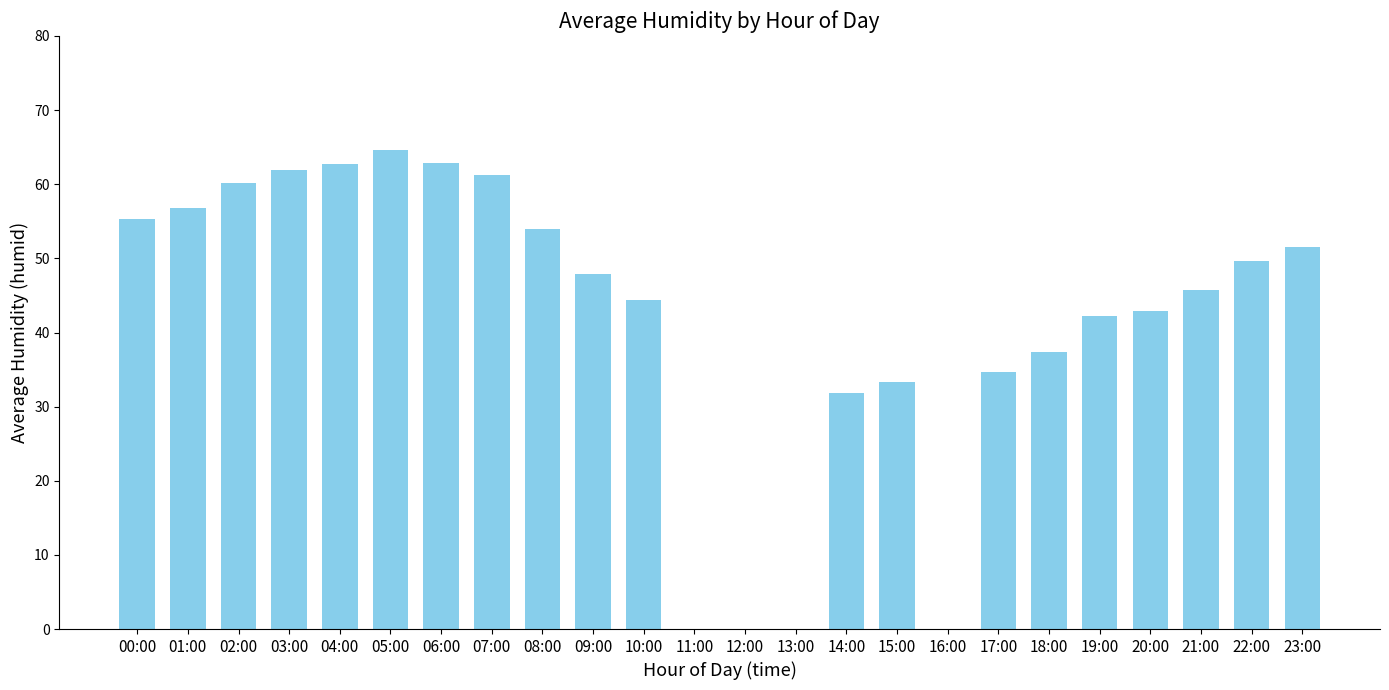

The value at 04:00 is 31.5. True or false?

False